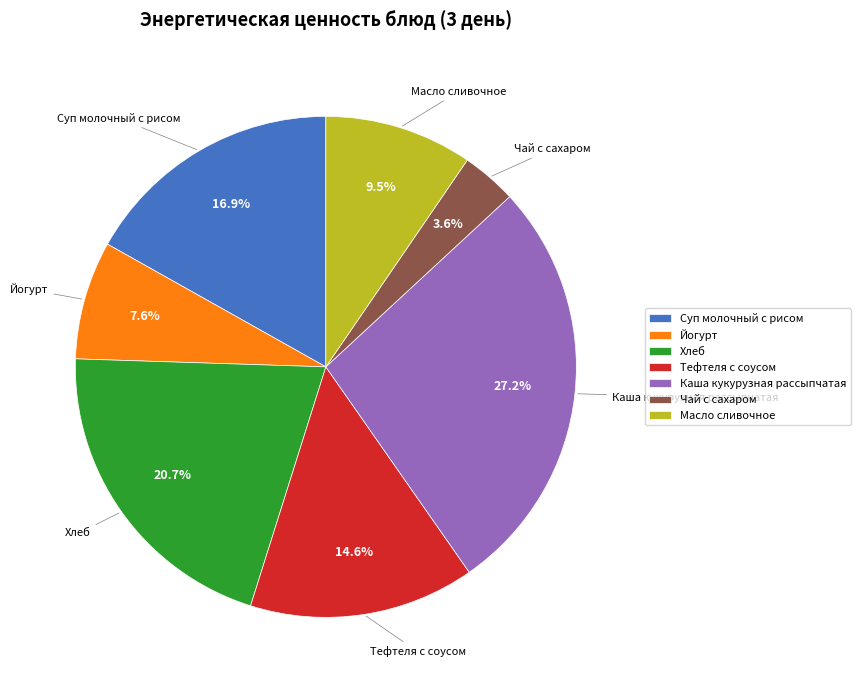

Rank the categories by value from highest to lowest.

Каша кукурузная рассыпчатая, Хлеб, Суп молочный с рисом, Тефтеля с соусом, Масло сливочное, Йогурт, Чай с сахаром